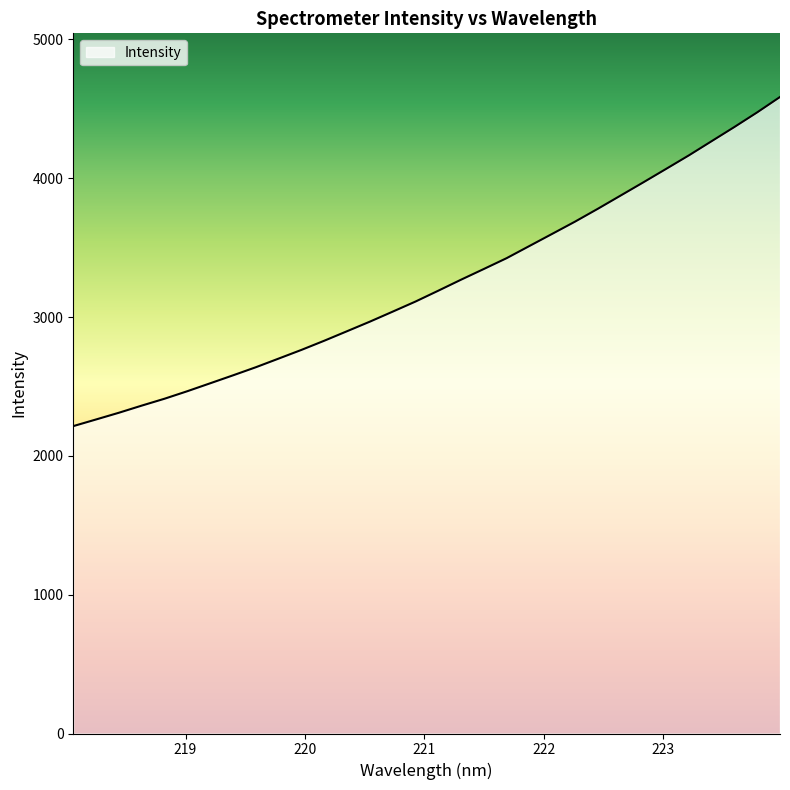

What is the sum of all values?

103665.2